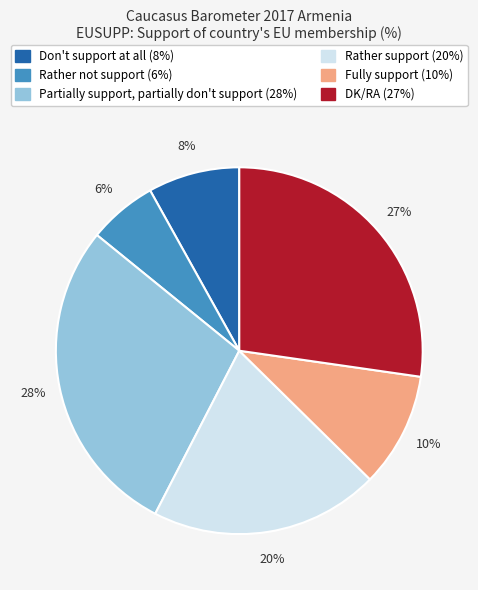

Between Rather support and Fully support, which is larger?

Rather support